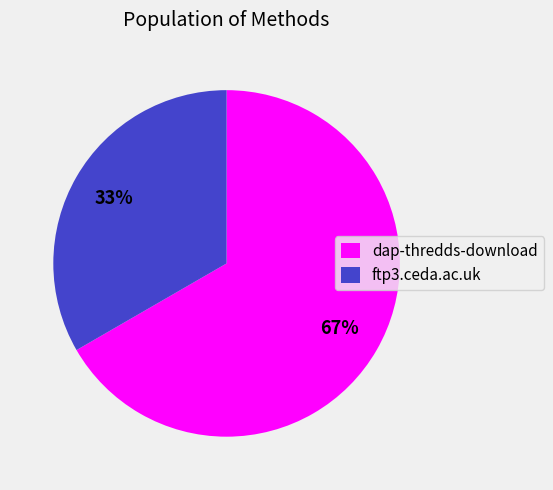

Rank the categories by value from lowest to highest.

ftp3.ceda.ac.uk, dap-thredds-download